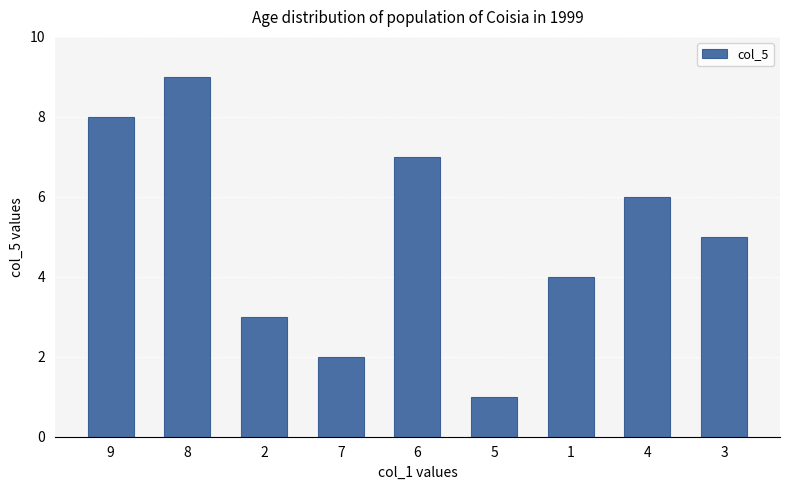

What position from the left is 5?

6